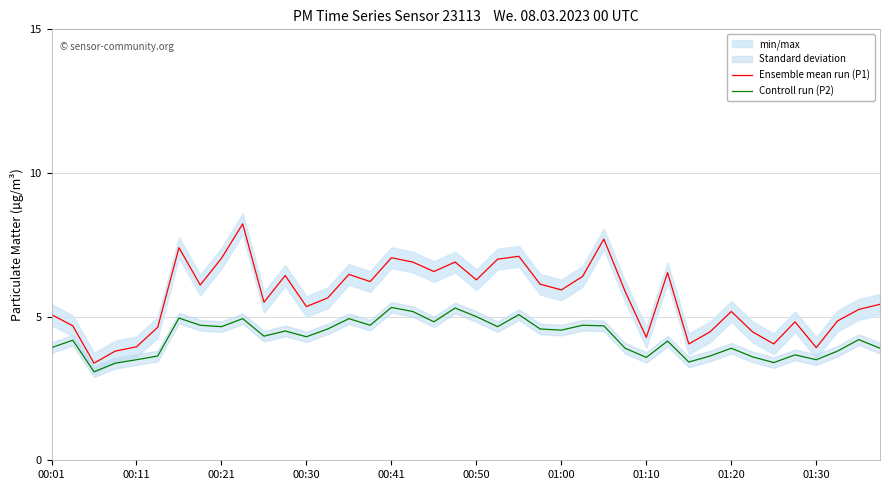

Is the value of Ensemble mean run (P1) at 13 greater than the value of Controll run (P2) at 25?

Yes